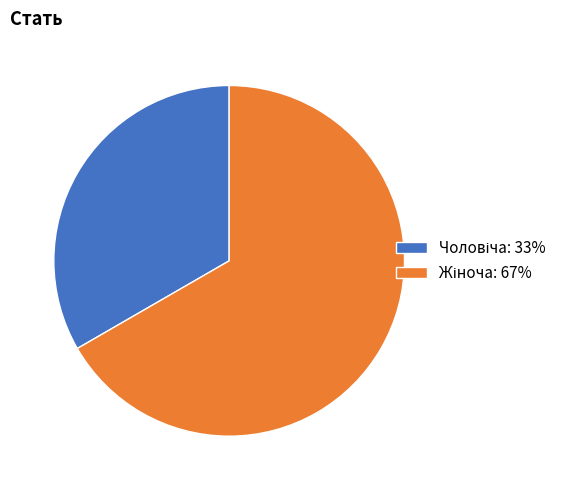

Is there a majority slice in this chart?

Yes